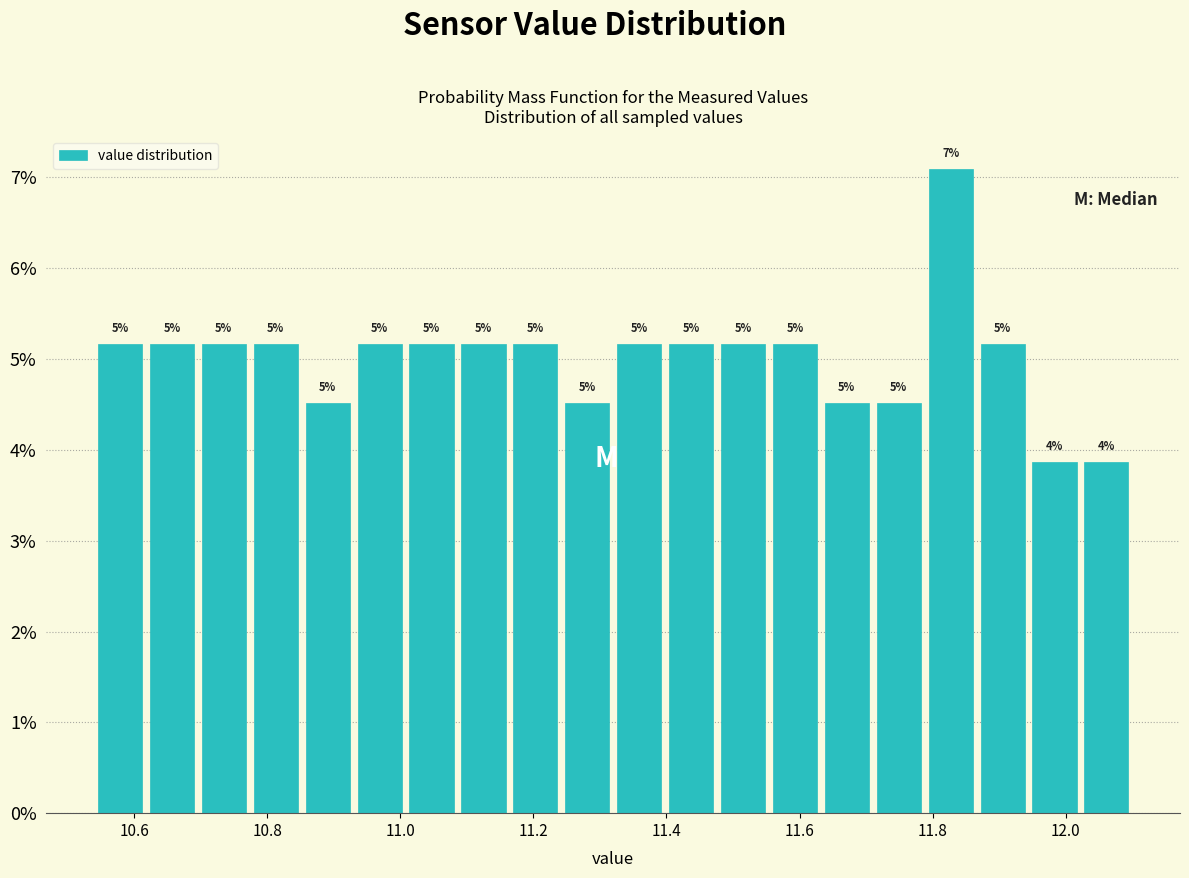

Around what value on the x-axis is the tallest bar? Give the approximate position of its centre, as read against the axis.

11.82